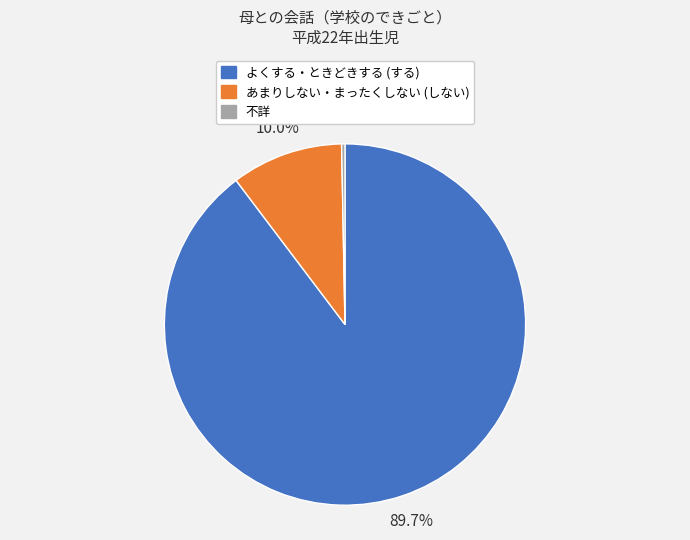

Is there any slice that represents more than half of the pie?

Yes